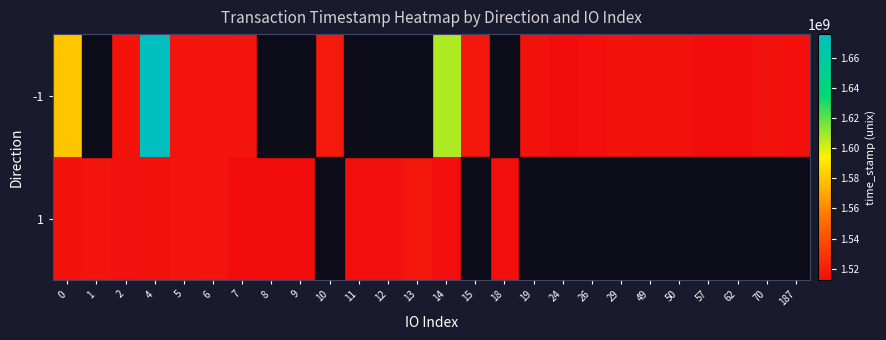

How many positive values does the 1 series have?

14